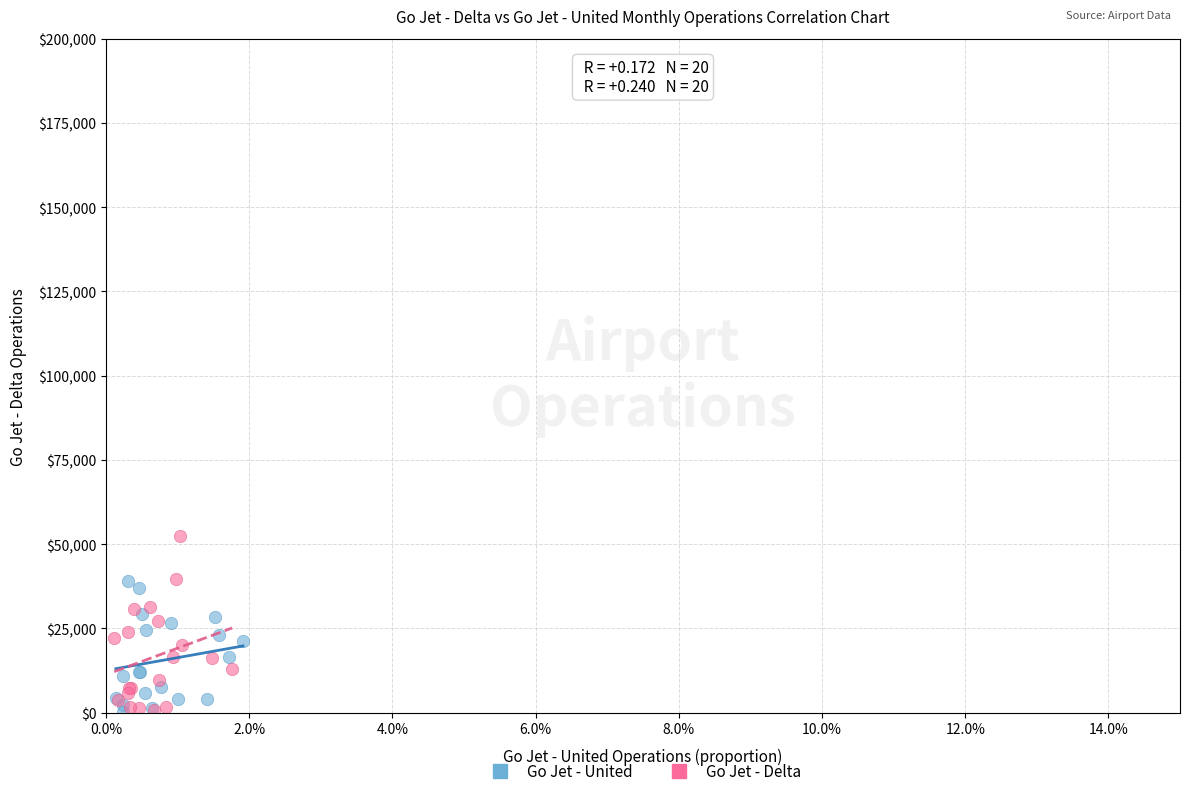

Which series has the widest spread of Y values?

Go Jet - Delta